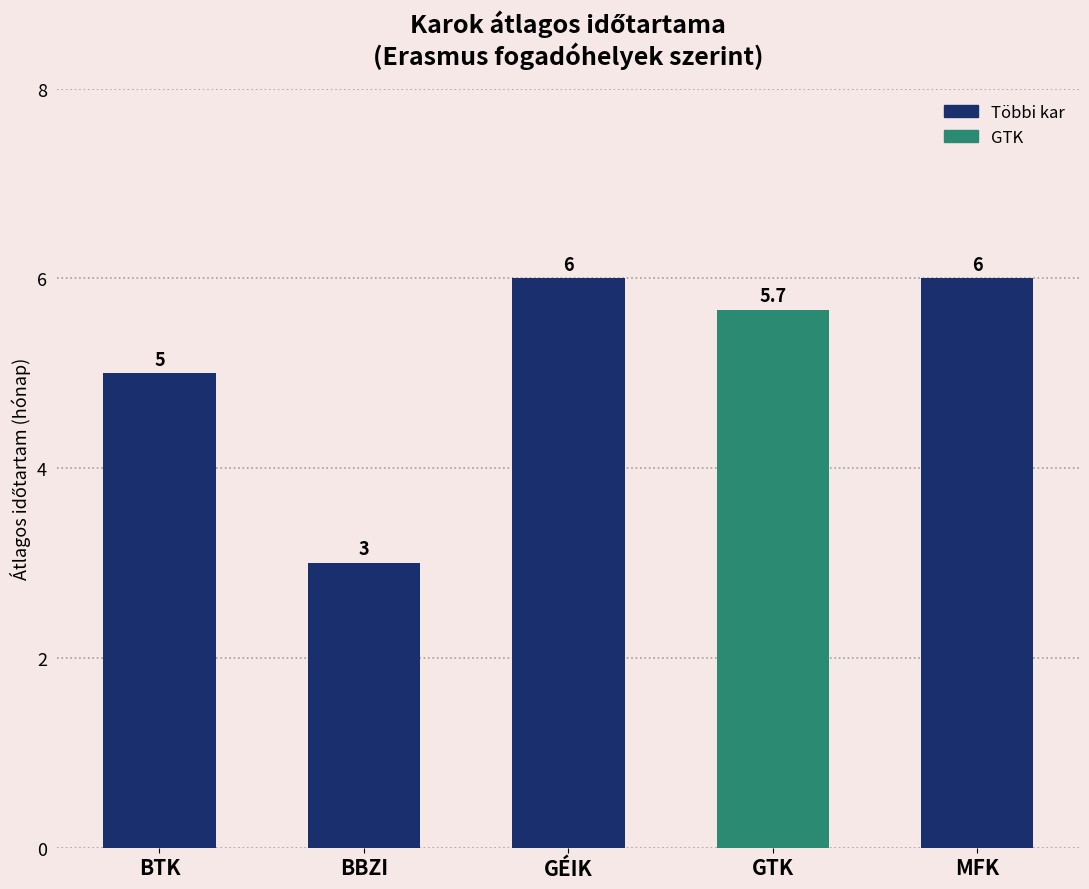

The value at GÉIK is 6. True or false?

True